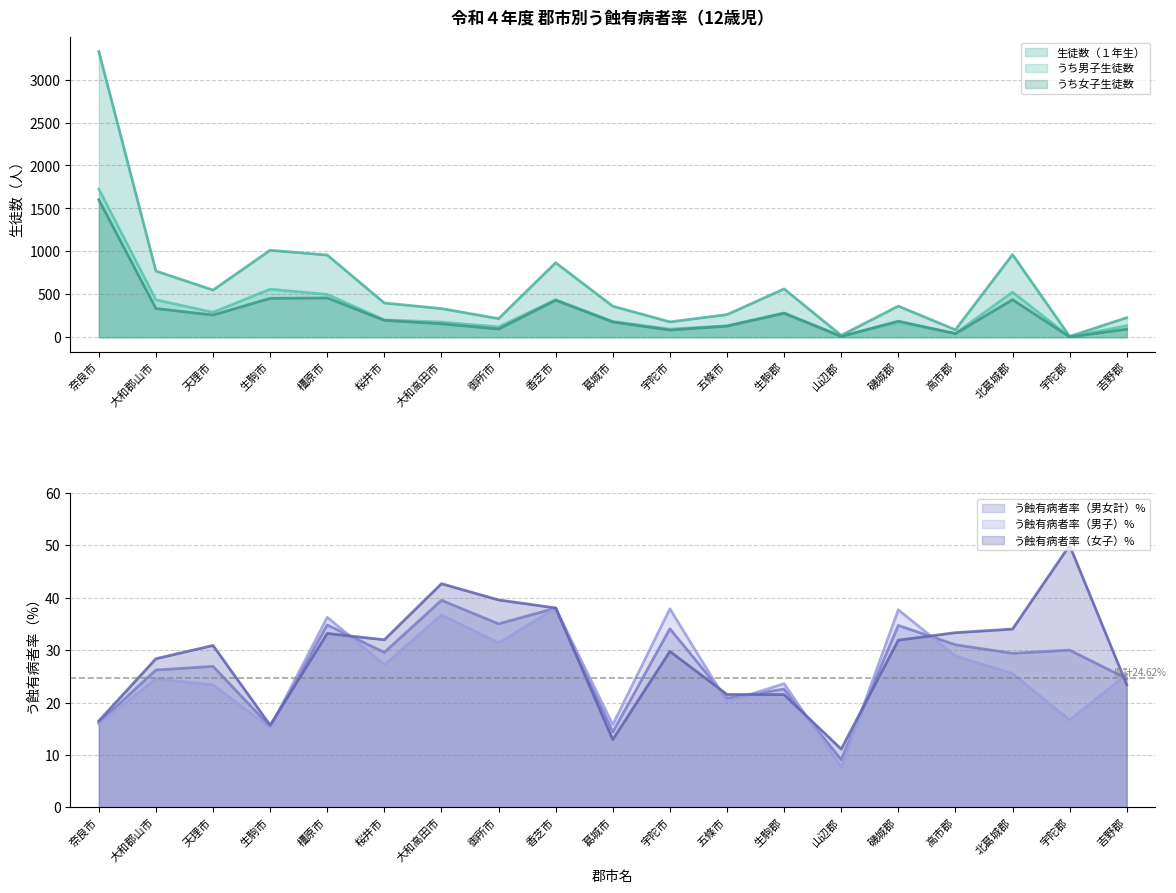

How many times do 生徒数（１年生） and う蝕有病者率(%)（男女計） cross each other?

2